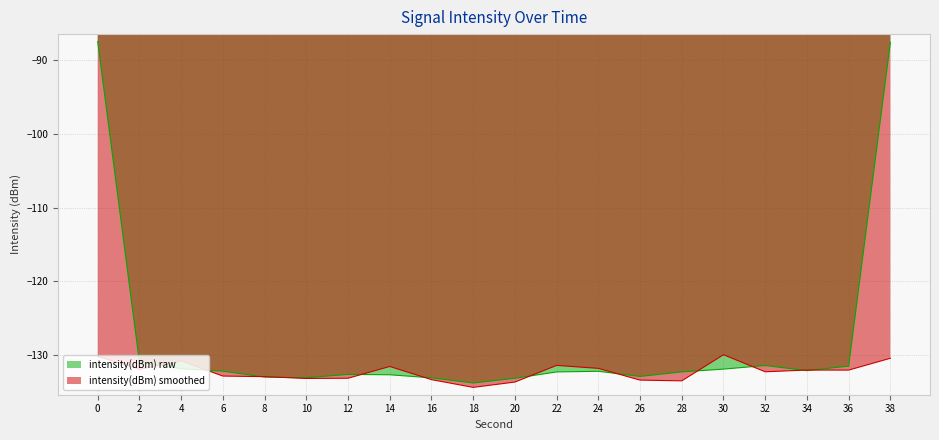

What is the maximum value shown in the chart?

-87.4